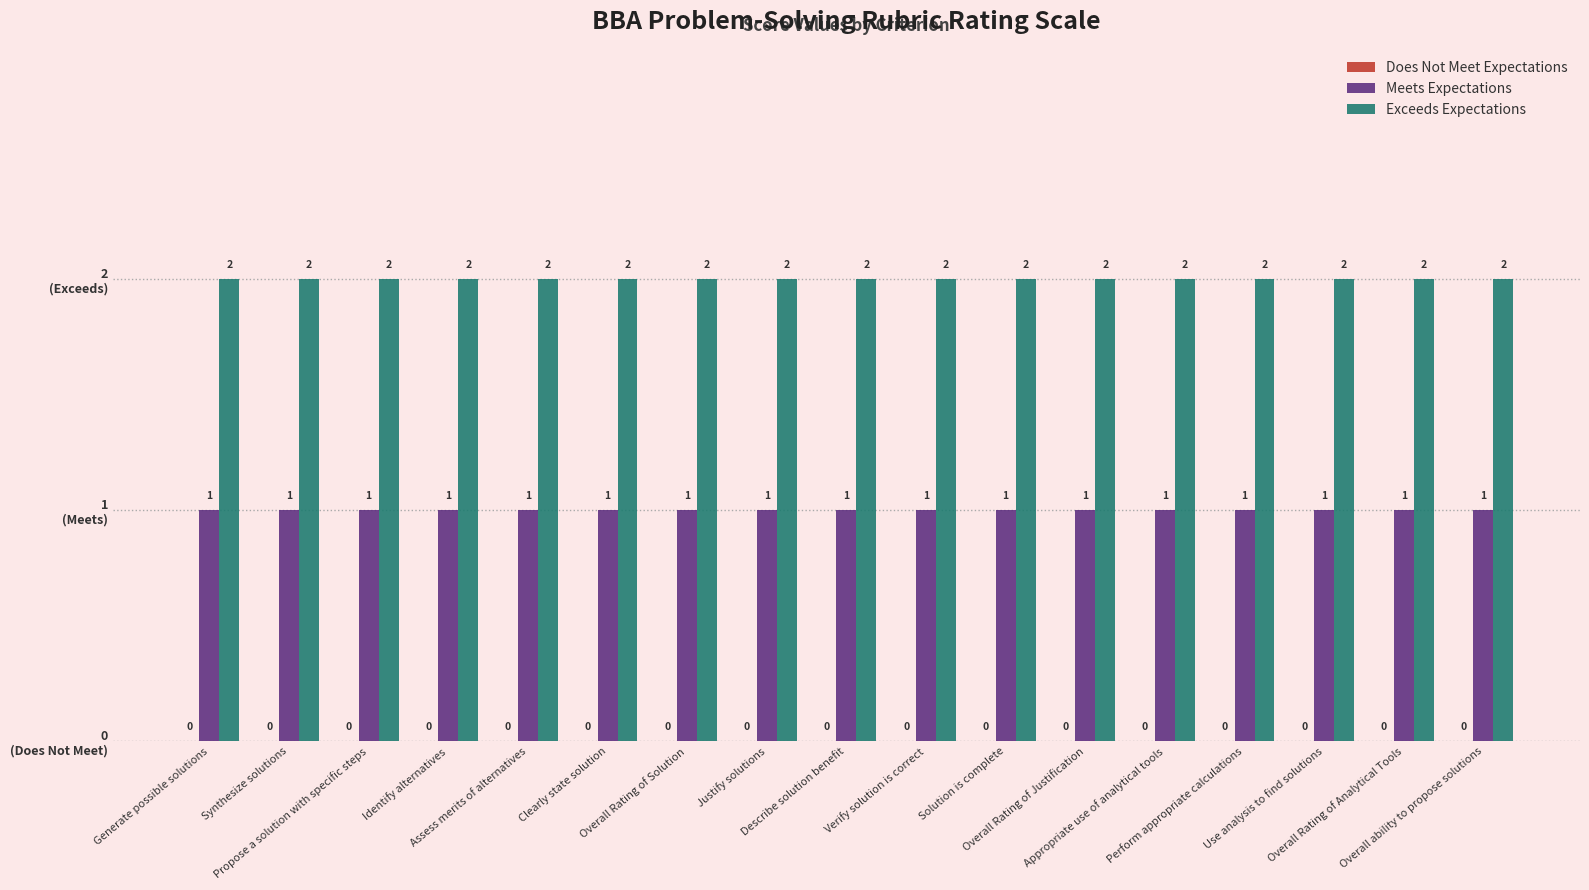

Reading right to left, transcribe all the data shown in this chart.

Does Not Meet Expectations: Overall ability to propose solutions=0	Overall Rating of Analytical Tools=0	Use analysis to find solutions=0	Perform appropriate calculations=0	Appropriate use of analytical tools=0	Overall Rating of Justification=0	Solution is complete=0	Verify solution is correct=0	Describe solution benefit=0	Justify solutions=0	Overall Rating of Solution=0	Clearly state solution=0	Assess merits of alternatives=0	Identify alternatives=0	Propose a solution with specific steps=0	Synthesize solutions=0	Generate possible solutions=0
Meets Expectations: Overall ability to propose solutions=1	Overall Rating of Analytical Tools=1	Use analysis to find solutions=1	Perform appropriate calculations=1	Appropriate use of analytical tools=1	Overall Rating of Justification=1	Solution is complete=1	Verify solution is correct=1	Describe solution benefit=1	Justify solutions=1	Overall Rating of Solution=1	Clearly state solution=1	Assess merits of alternatives=1	Identify alternatives=1	Propose a solution with specific steps=1	Synthesize solutions=1	Generate possible solutions=1
Exceeds Expectations: Overall ability to propose solutions=2	Overall Rating of Analytical Tools=2	Use analysis to find solutions=2	Perform appropriate calculations=2	Appropriate use of analytical tools=2	Overall Rating of Justification=2	Solution is complete=2	Verify solution is correct=2	Describe solution benefit=2	Justify solutions=2	Overall Rating of Solution=2	Clearly state solution=2	Assess merits of alternatives=2	Identify alternatives=2	Propose a solution with specific steps=2	Synthesize solutions=2	Generate possible solutions=2